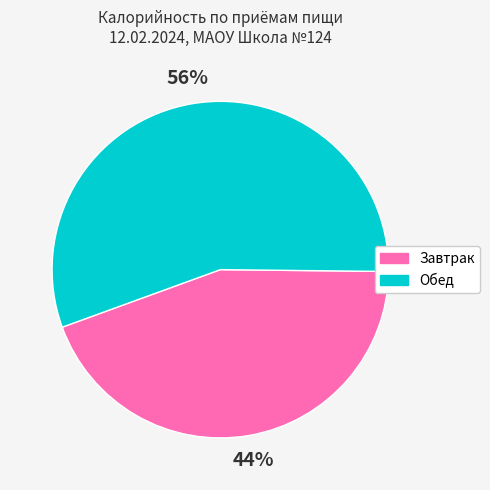

To the nearest percent, what portion does Обед represent?

56%